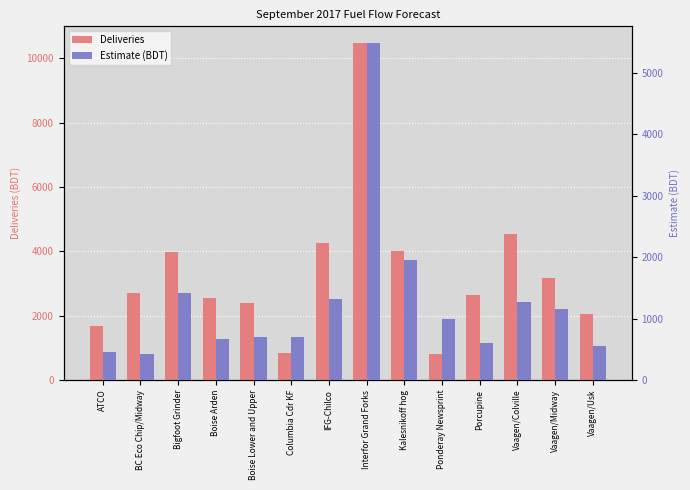

Is it true that Estimate (BDT) equals 2325.1 at Bigfoot Grinder?

False